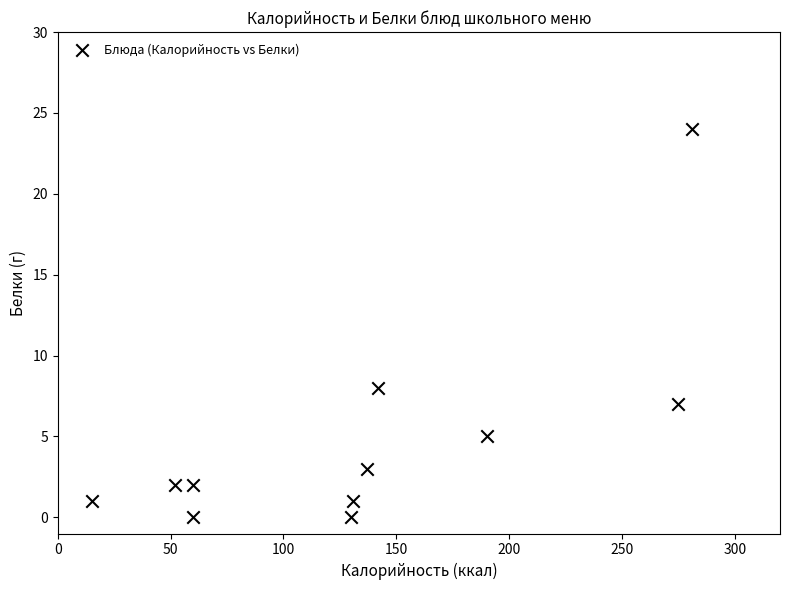

What is the range of X values (max minus min)?

266